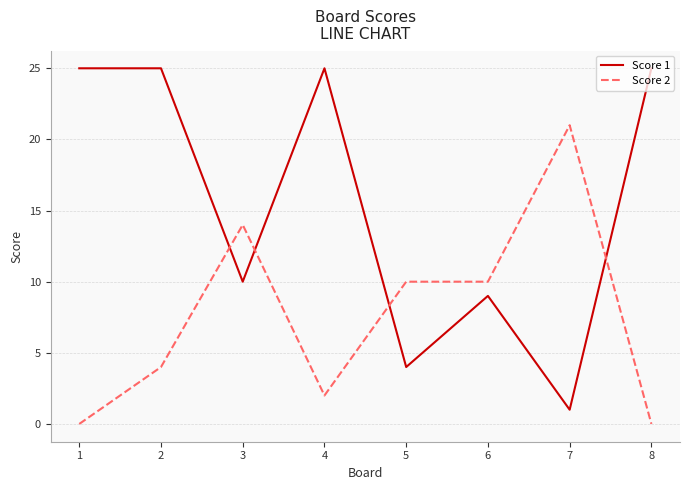

Rank the series by their maximum value, from lowest to highest.

Score 2, Score 1